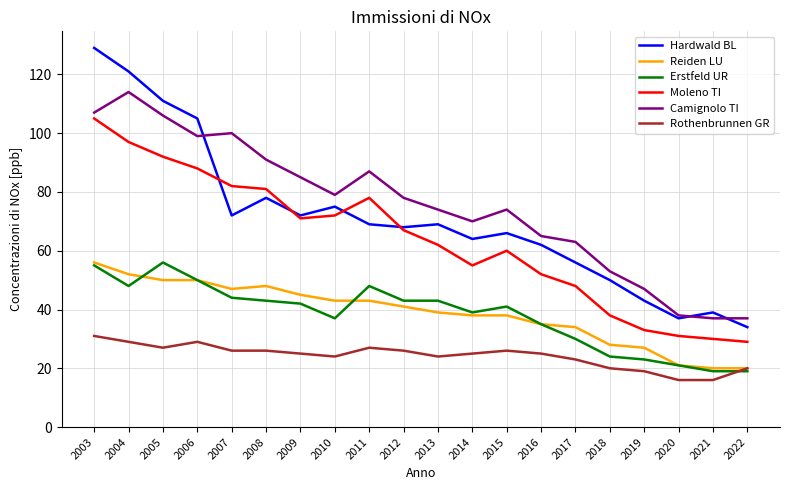

Does the chart have visible grid lines?

Yes